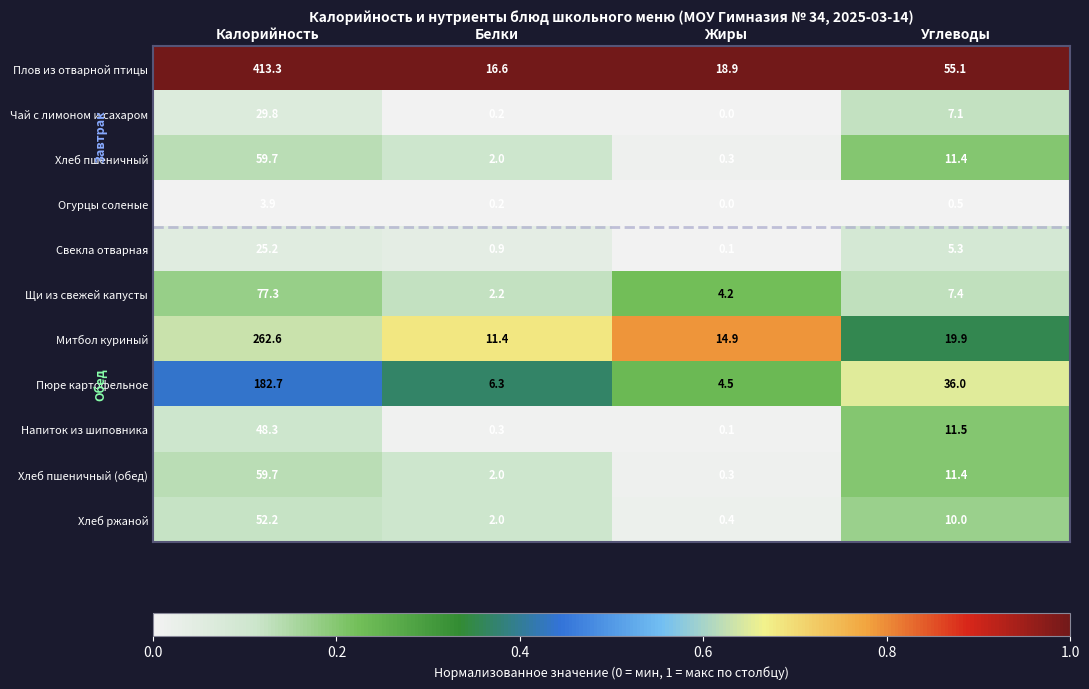

At which category is the sum across all series the highest?

Калорийность